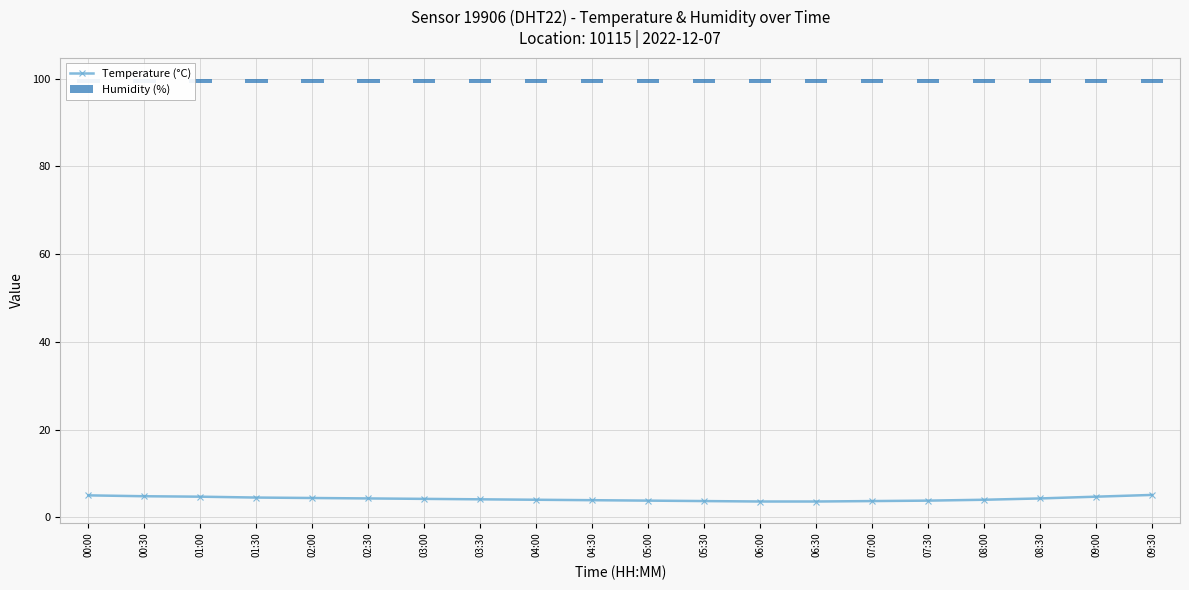

Which series has the largest total across all categories?

Temperature (°C)